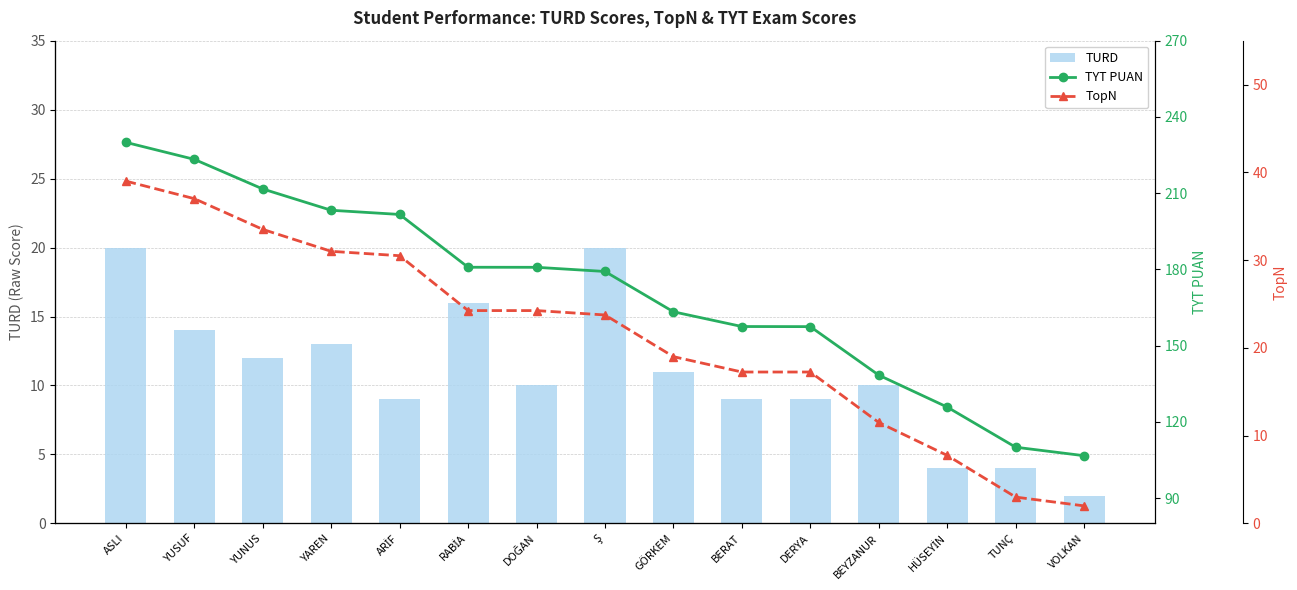

What is the difference between the TURD values at DOĞAN and YUSUF?

4.0